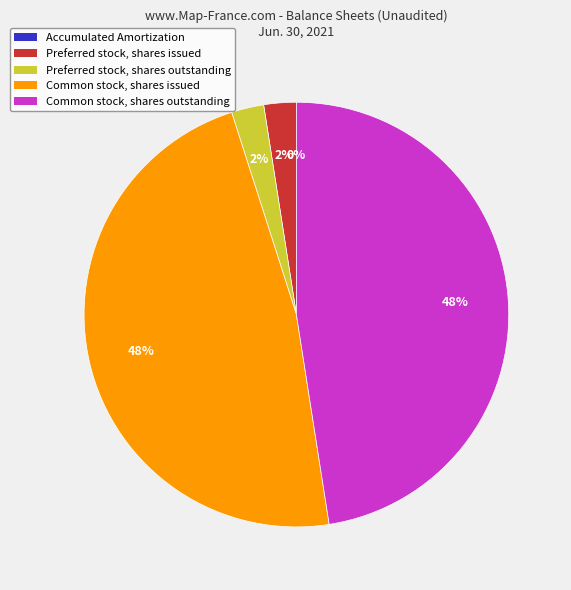

To the nearest percent, what portion does Preferred stock, shares issued represent?

2%